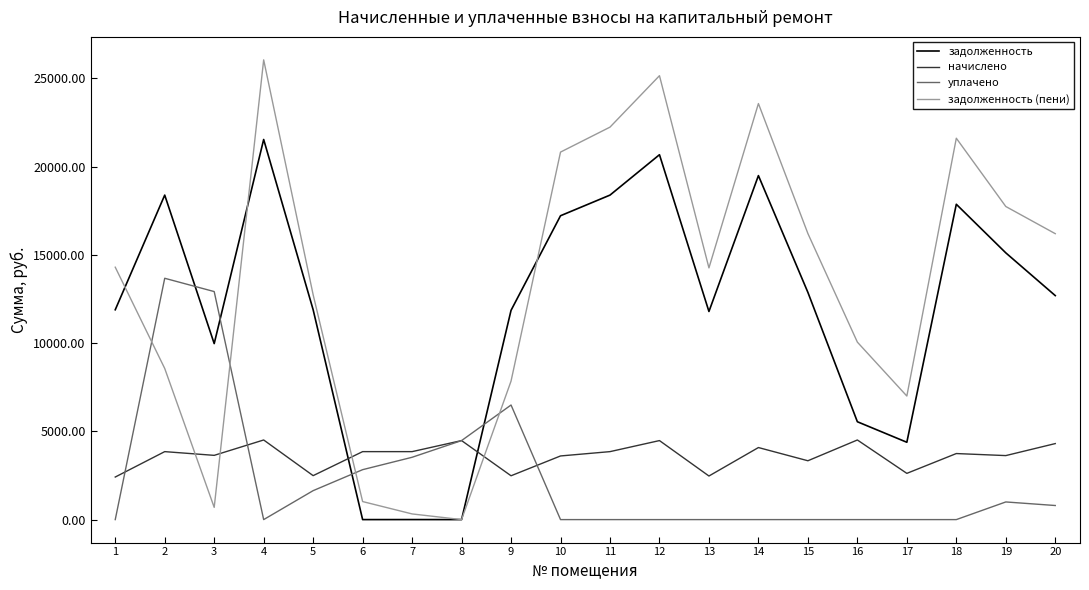

What is the difference between the highest and lowest values at 12?

25151.6